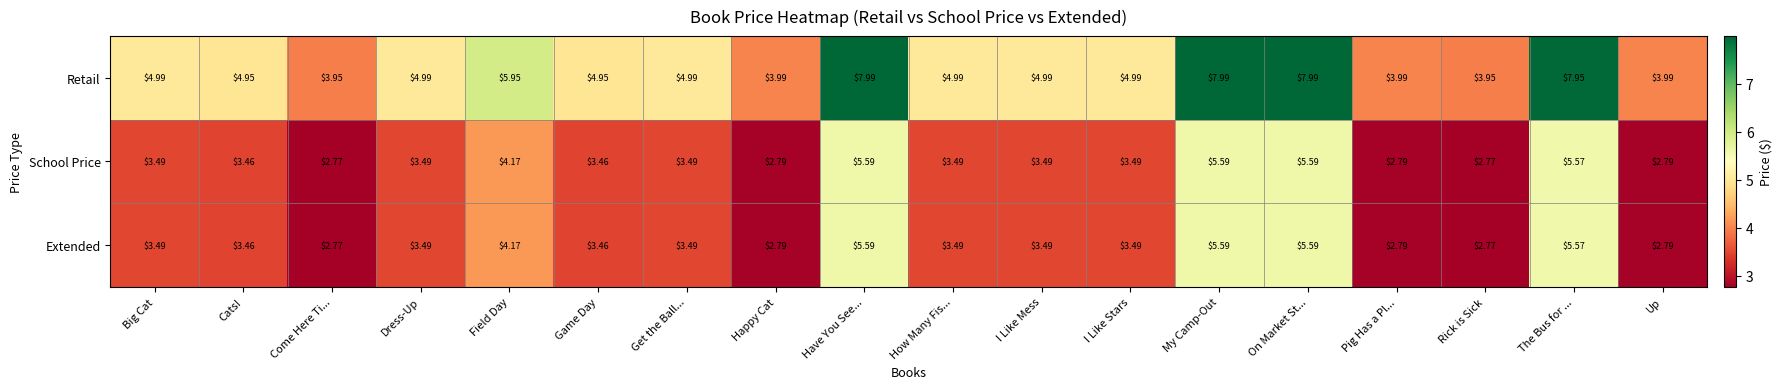

Which series changed the most between Field Day and My Camp-Out?

Retail